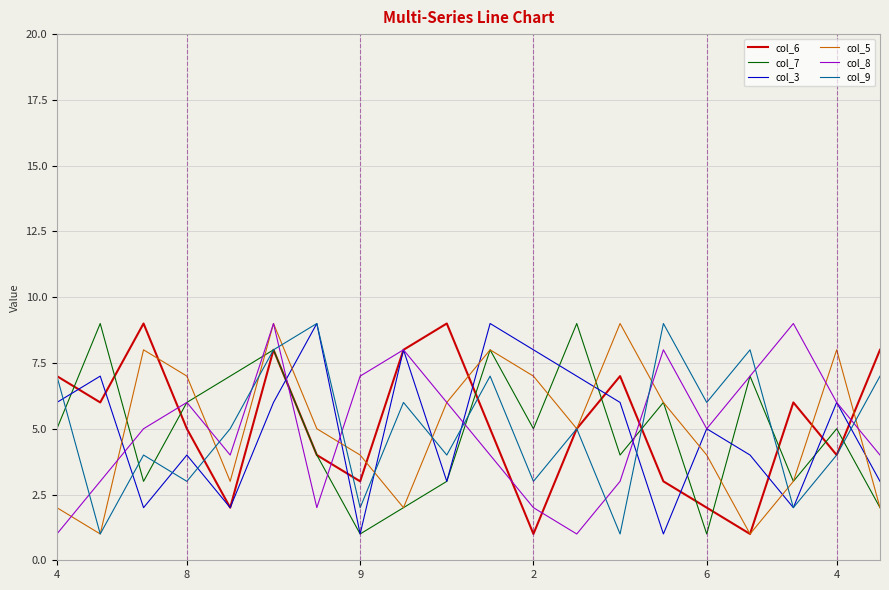

What are all the series names shown in the legend?

col_6, col_7, col_3, col_5, col_8, col_9